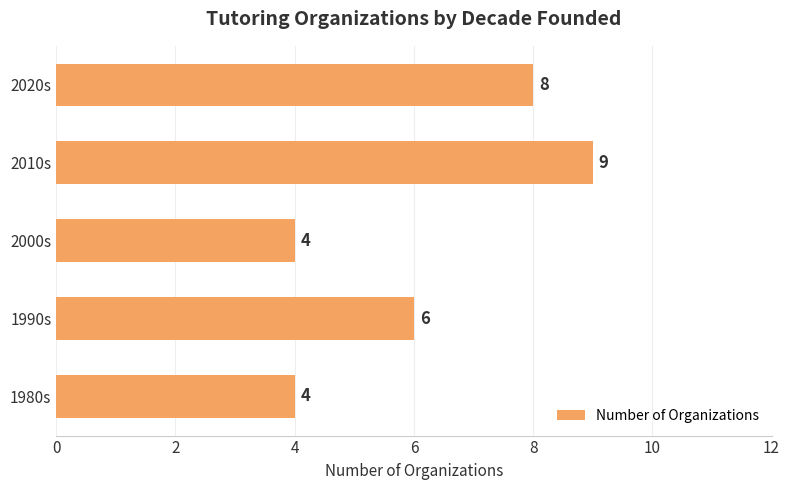

Approximately how many times larger is the value at 2010s compared to 2000s?

2.2